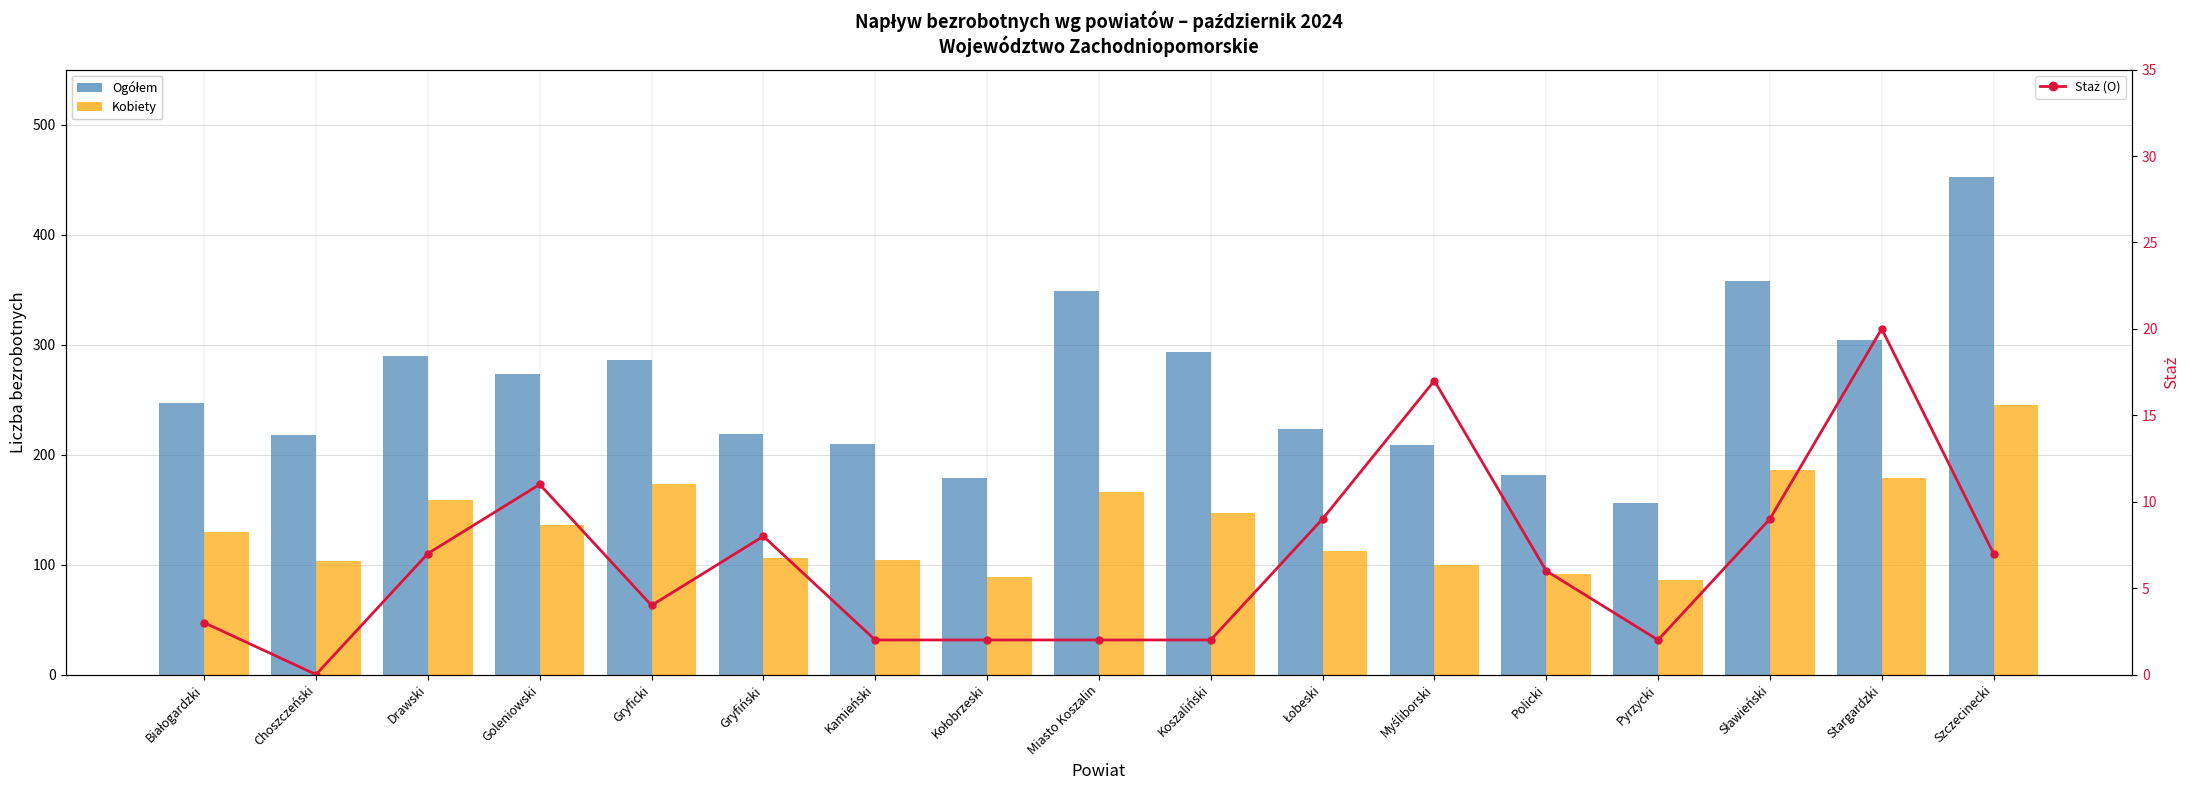

Rank the series at Kołobrzeski from lowest to highest value.

Staż (O), Kobiety, Ogółem